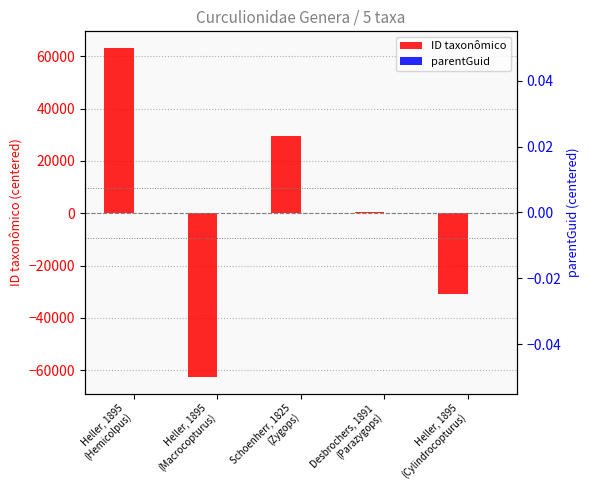

Is the value of parentGuid at Heller, 1895
(Macrocopturus) greater than the value of ID taxonômico at Heller, 1895
(Macrocopturus)?

Yes